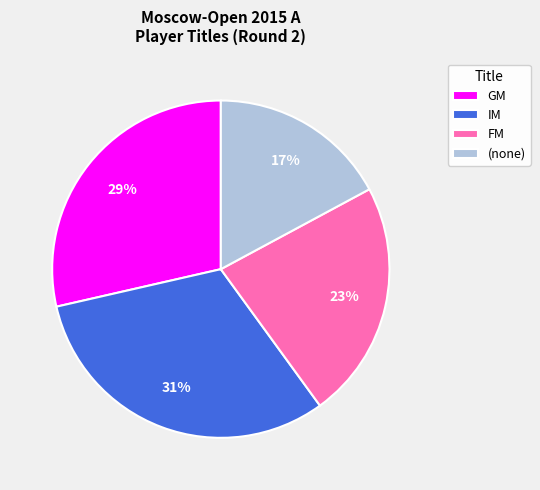

To the nearest percent, what is the difference between the largest and smallest slice percentages?

14%